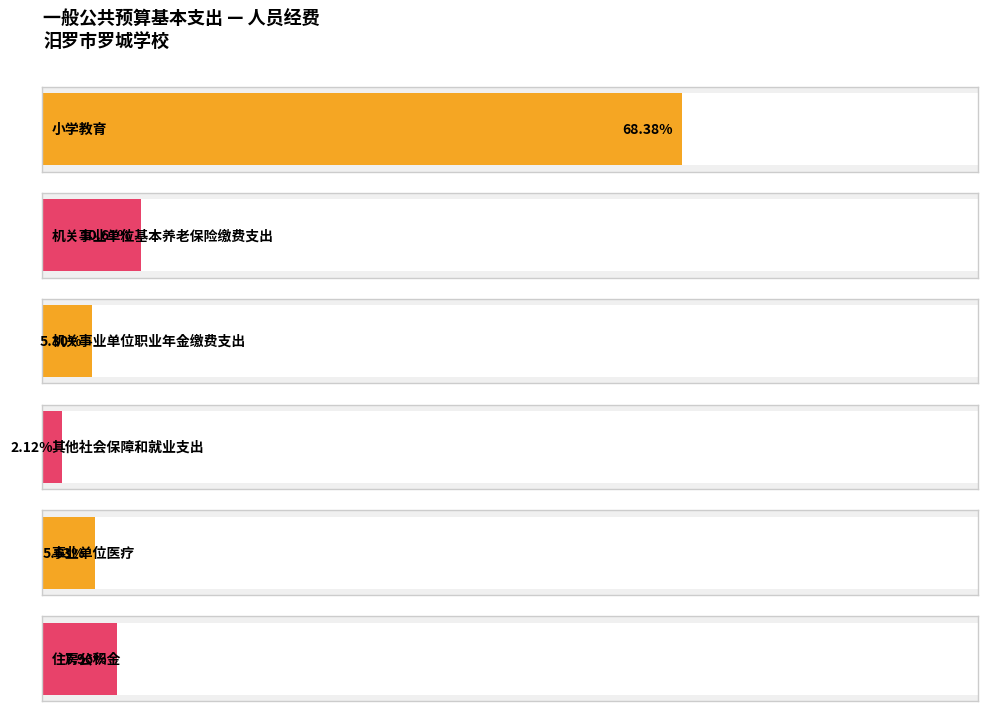

Does the chart contain any negative values?

No